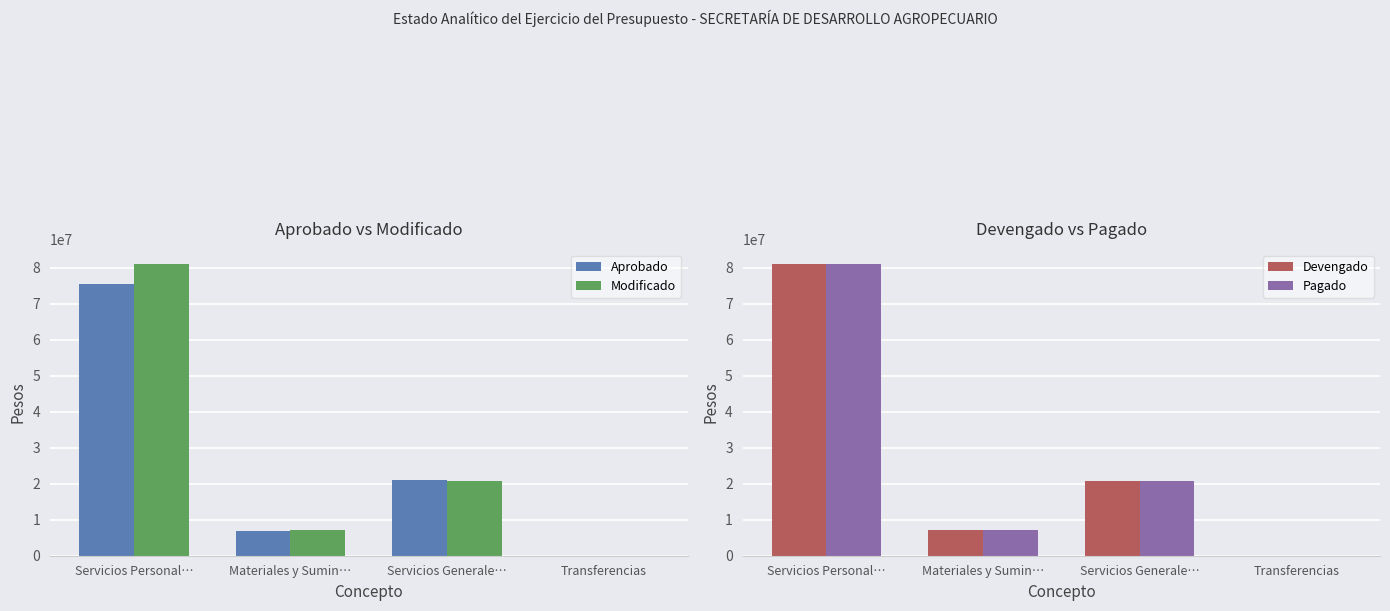

Rank the series at Servicios Generale… from lowest to highest value.

Modificado, Devengado, Pagado, Aprobado